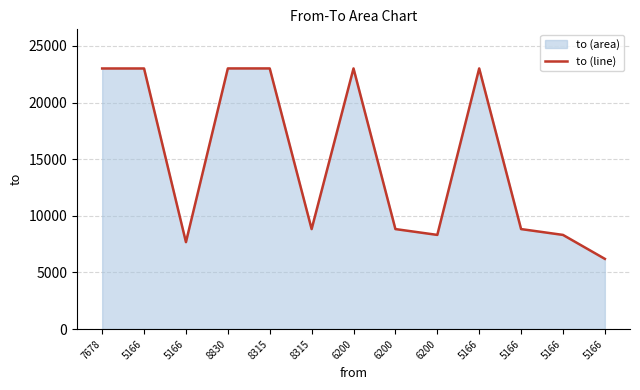

Reading left to right, extract all data points from this chart.

7678=23008	5166=23008	5166=7678	8830=23012	8315=23012	8315=8830	6200=23012	6200=8830	6200=8315	5166=23012	5166=8830	5166=8315	5166=6200